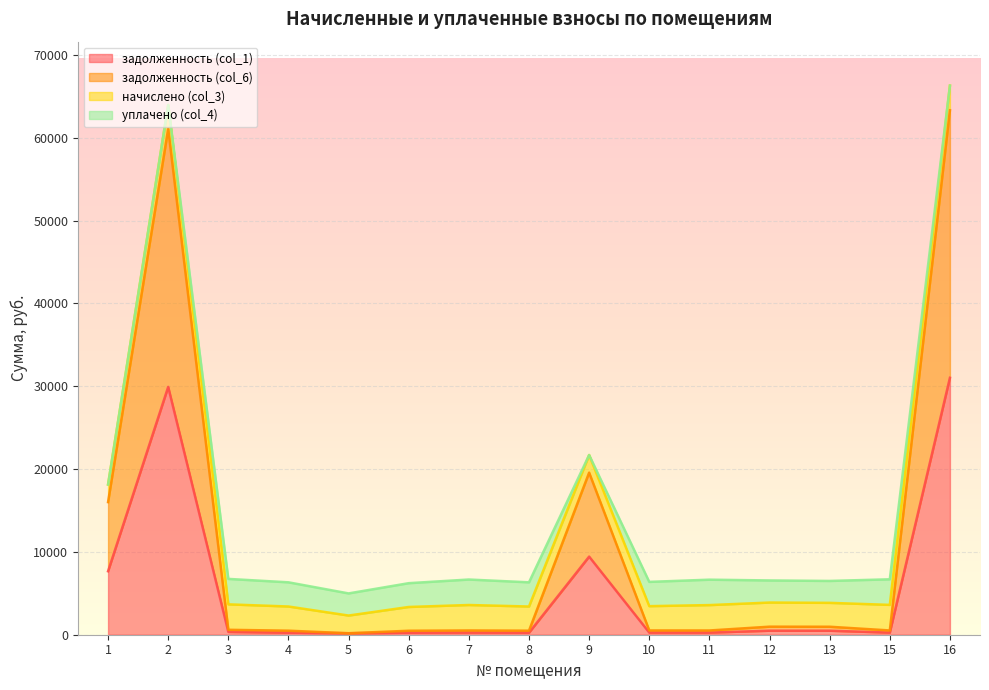

What is the maximum value for задолженность (col_1)?

31024.2